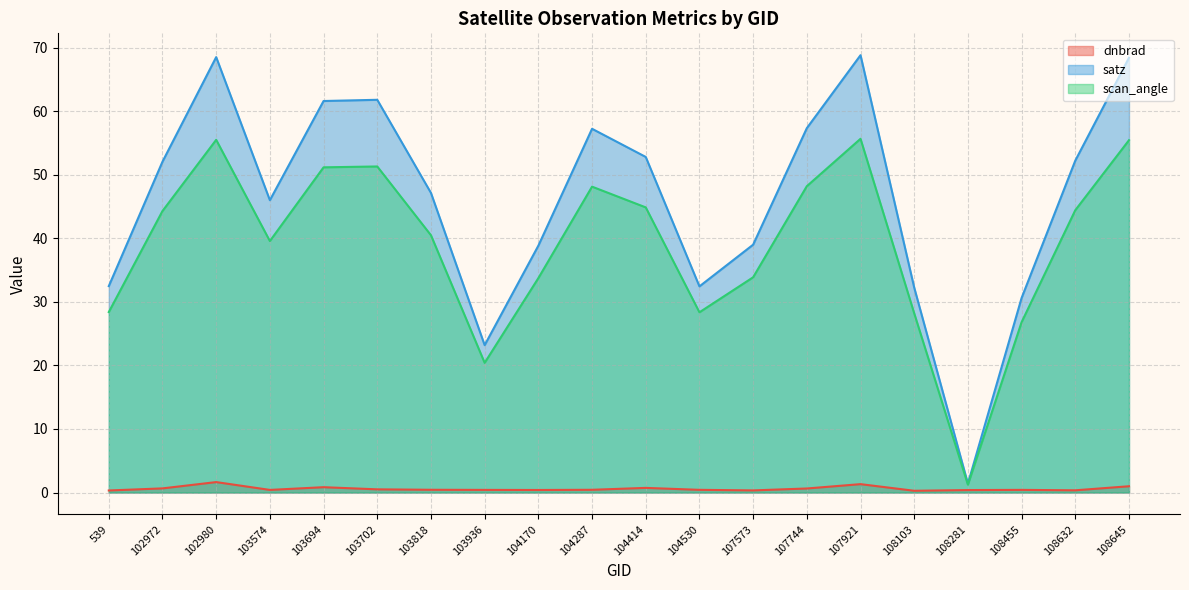

Reading right to left, what are all the values shown in this chart?

dnbrad: 108645=1.0	108632=0.4	108455=0.4	108281=0.4	108103=0.3	107921=1.3	107744=0.6	107573=0.3	104530=0.4	104414=0.7	104287=0.4	104170=0.4	103936=0.4	103818=0.4	103702=0.5	103694=0.8	103574=0.4	102980=1.6	102972=0.7	539=0.3
satz: 108645=68.4	108632=52.2	108455=30.6	108281=1.4	108103=32.2	107921=68.8	107744=57.3	107573=39.0	104530=32.4	104414=52.8	104287=57.2	104170=38.8	103936=23.2	103818=47.1	103702=61.8	103694=61.6	103574=46.0	102980=68.5	102972=52.0	539=32.5
scan_angle: 108645=55.4	108632=44.4	108455=26.8	108281=1.2	108103=28.2	107921=55.6	107744=48.2	107573=33.9	104530=28.4	104414=44.9	104287=48.1	104170=33.7	103936=20.4	103818=40.5	103702=51.3	103694=51.2	103574=39.6	102980=55.5	102972=44.3	539=28.4